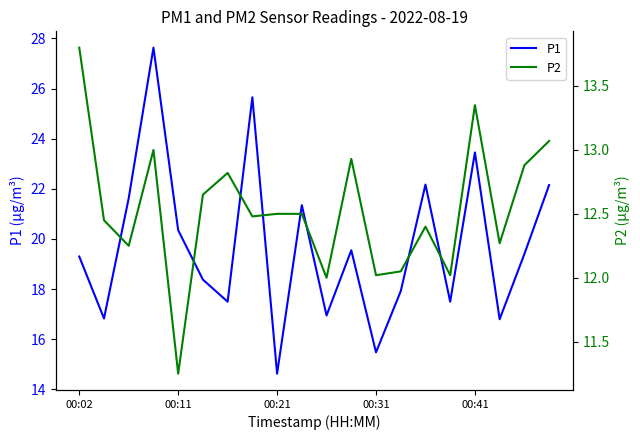

Reading right to left, transcribe all the data shown in this chart.

P1: 22.1	19.4	16.8	23.4	17.5	22.2	17.9	15.5	19.6	16.9	21.4	14.6	25.6	17.5	18.4	20.4	27.6	21.6	16.8	19.3
P2: 13.1	12.9	12.3	13.3	12.0	12.4	12.1	12.0	12.9	12.0	12.5	12.5	12.5	12.8	12.7	11.2	13.0	12.2	12.4	13.8